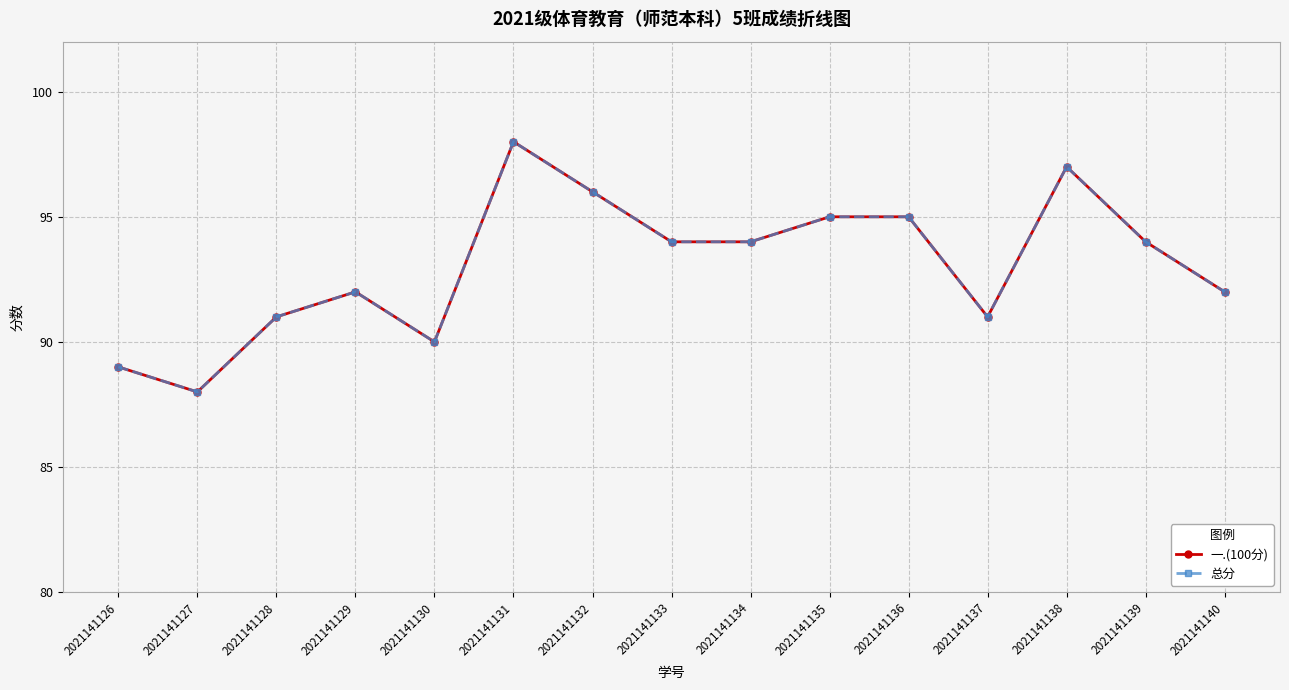

Reading left to right, extract all data points from this chart.

一.(100分): 2021141126=89	2021141127=88	2021141128=91	2021141129=92	2021141130=90	2021141131=98	2021141132=96	2021141133=94	2021141134=94	2021141135=95	2021141136=95	2021141137=91	2021141138=97	2021141139=94	2021141140=92
总分: 2021141126=89	2021141127=88	2021141128=91	2021141129=92	2021141130=90	2021141131=98	2021141132=96	2021141133=94	2021141134=94	2021141135=95	2021141136=95	2021141137=91	2021141138=97	2021141139=94	2021141140=92